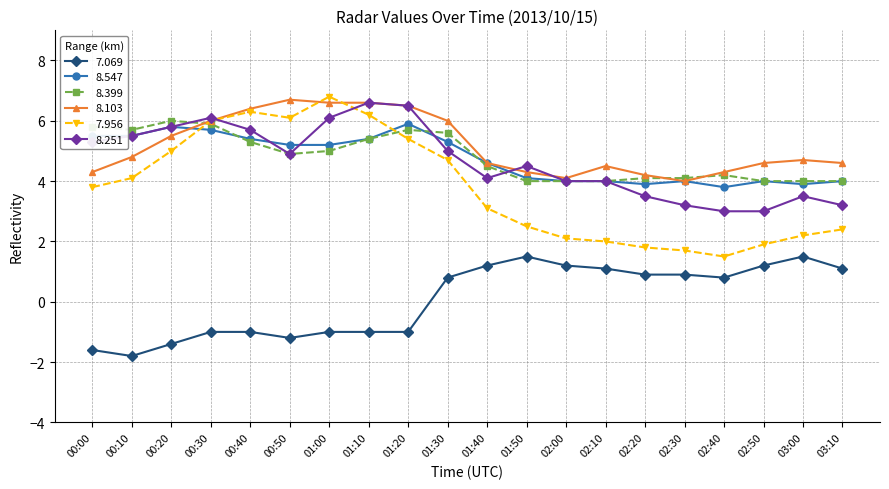

What is the label of the 14th point from the left?

02:10